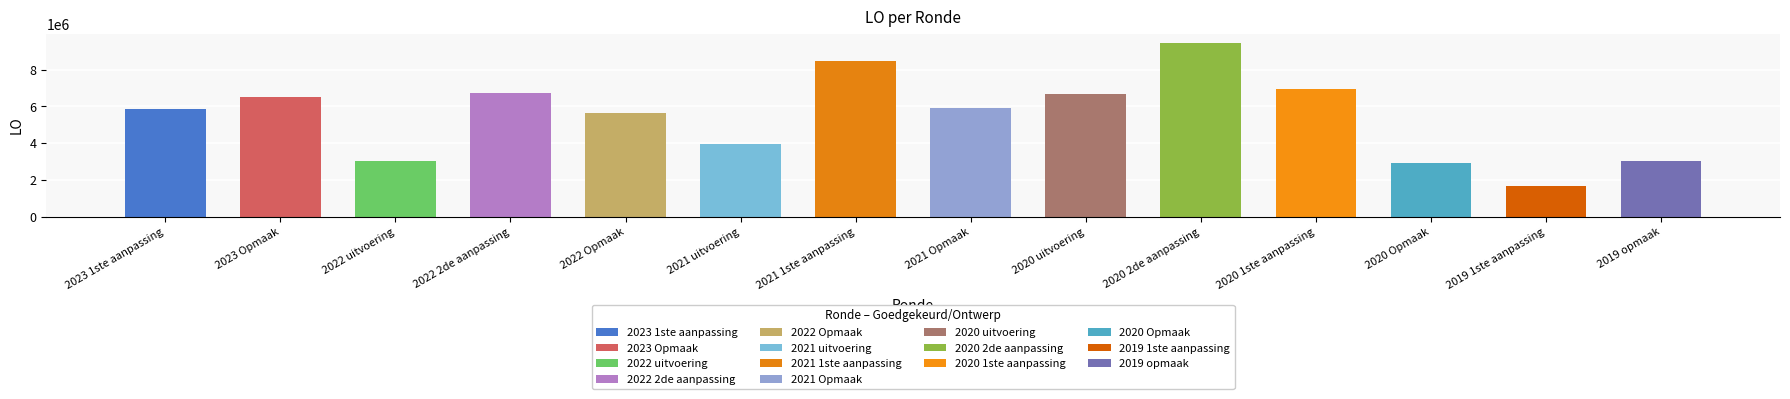

What is the change in value from 2023 Opmaak to 2020 2de aanpassing?

+2971861